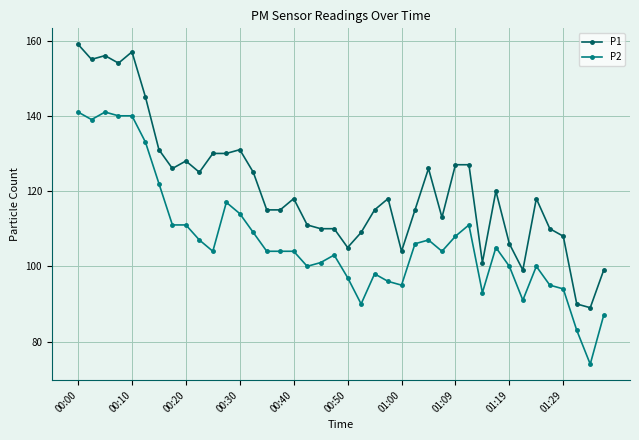

What is the lowest value of the P1 series?

89